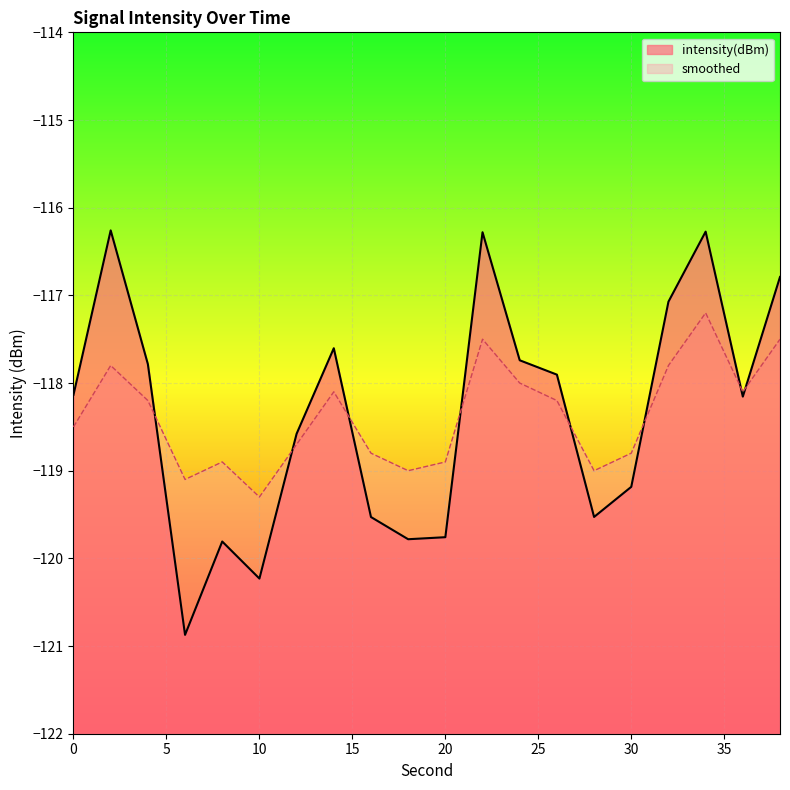

Which series has the largest total across all categories?

intensity(dBm)